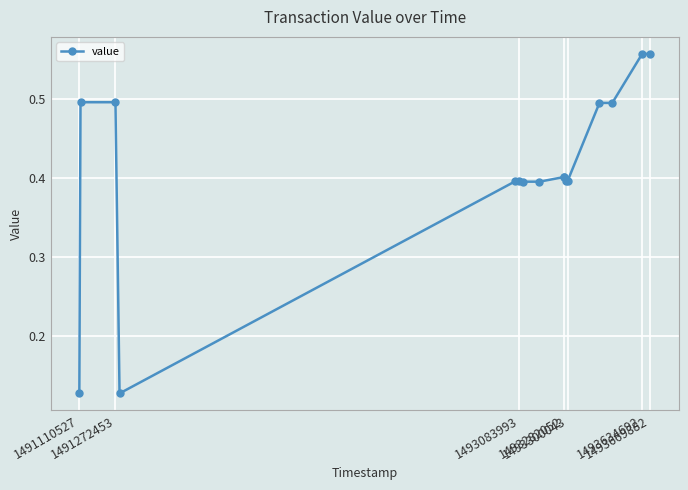

Count the values in the range 0 to 1.

16